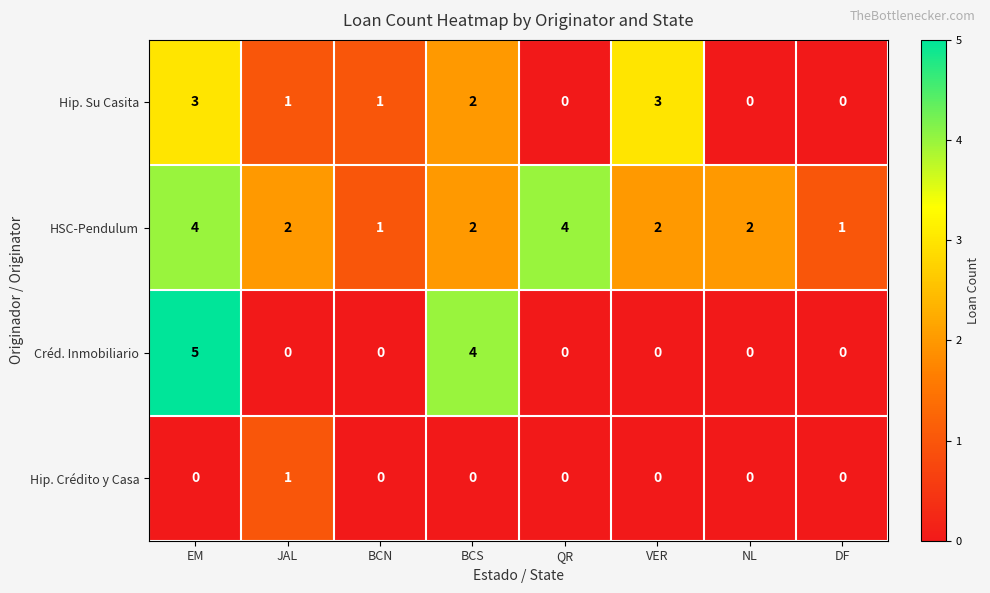

At which category does the chart reach its peak across all series?

EM